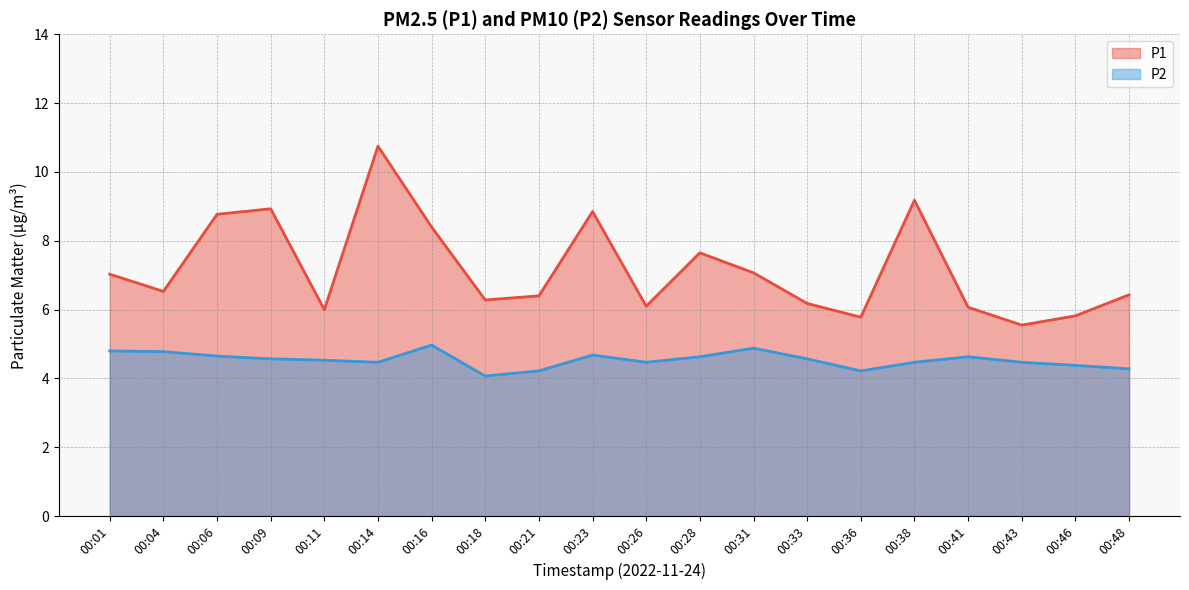

What is the smallest value displayed?

4.1